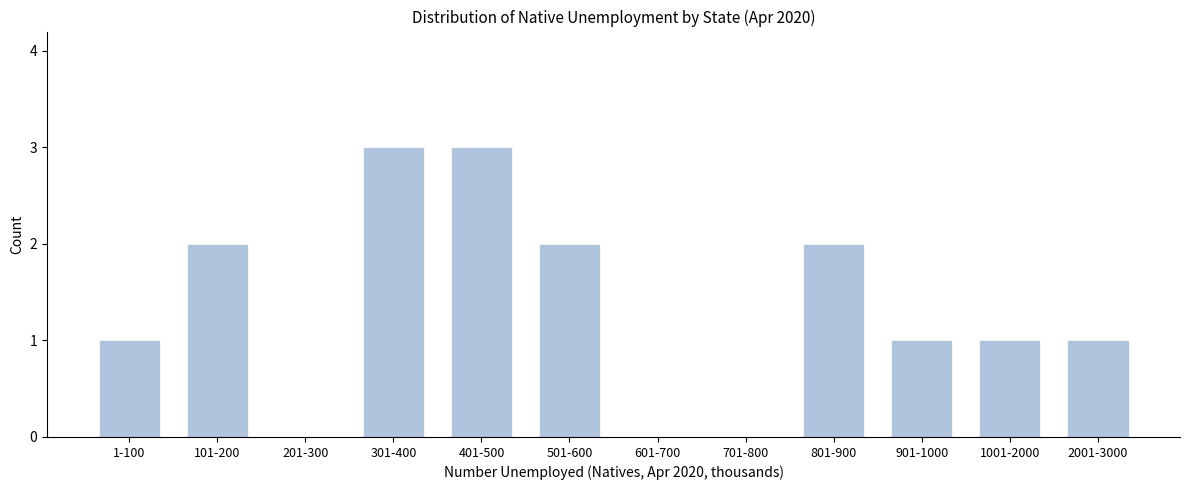

Reading left to right, extract all data points from this chart.

1-100=1	101-200=2	201-300=0	301-400=3	401-500=3	501-600=2	601-700=0	701-800=0	801-900=2	901-1000=1	1001-2000=1	2001-3000=1